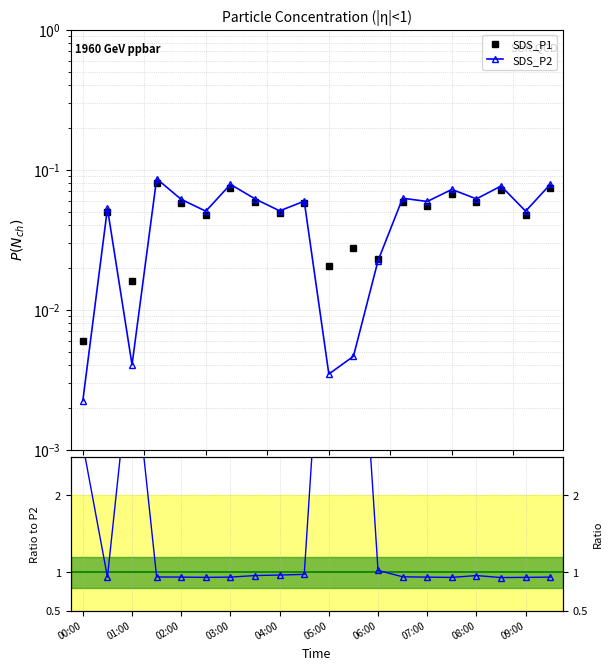

The SDS_P2 series shows 0.0 at 06:00. True or false?

False